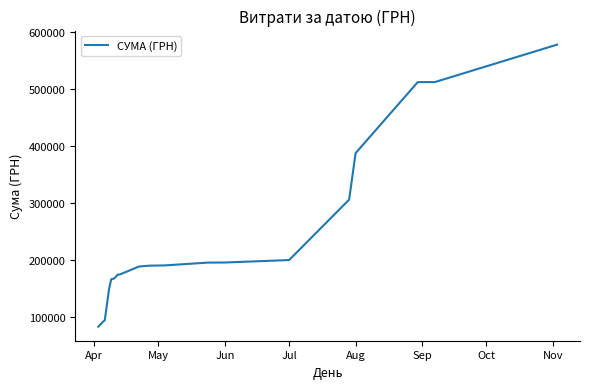

What is the difference between the maximum and minimum values?

495688.0